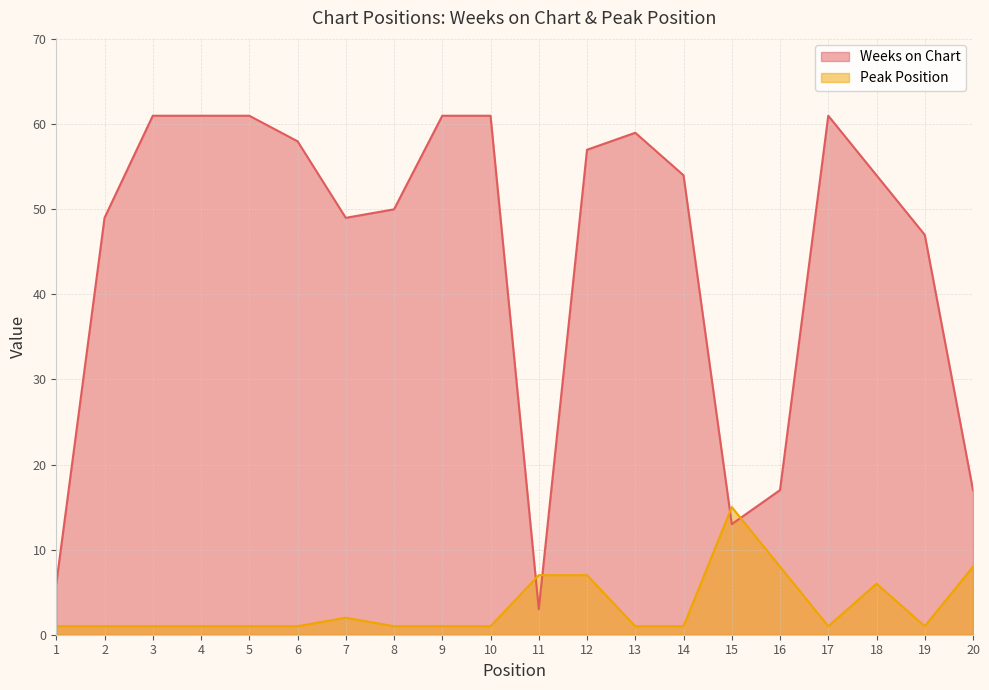

Rank the series by their maximum value, from highest to lowest.

Weeks on Chart, Peak Position